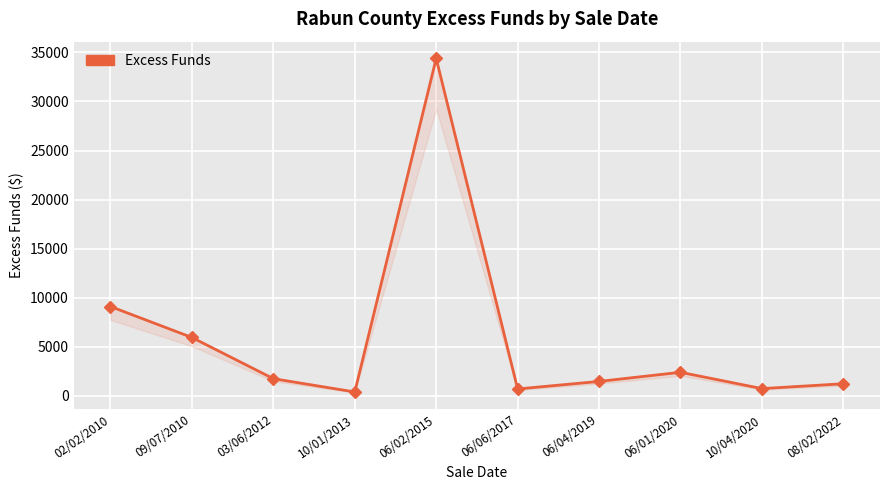

How many interior local valleys (lower than both neighbors) does the data have?

3